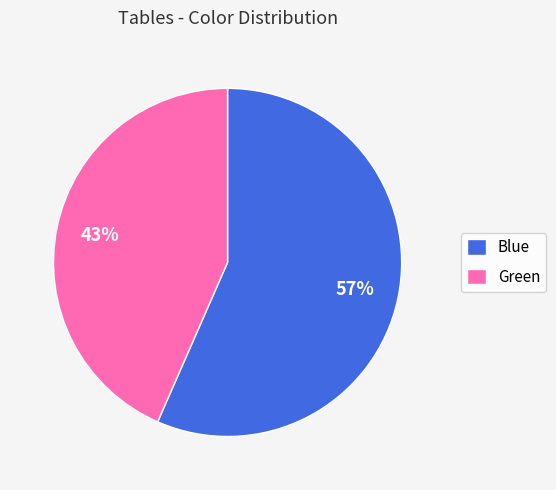

Between Green and Blue, which is larger?

Blue